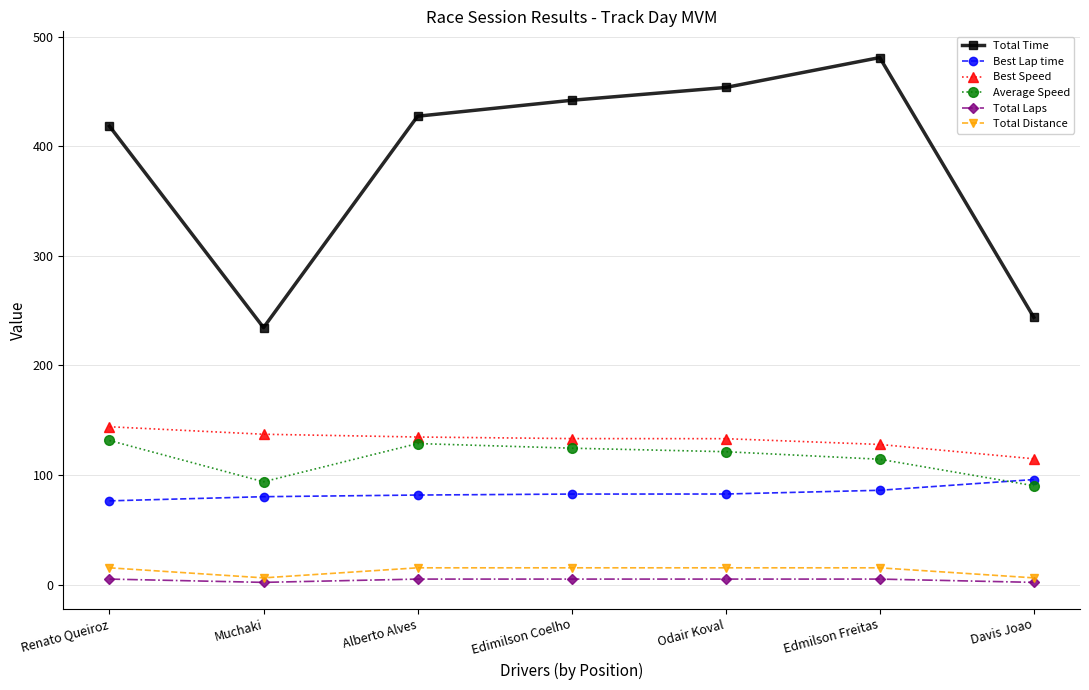

Is it true that Best Speed equals 133.3 at Edimilson Coelho?

True